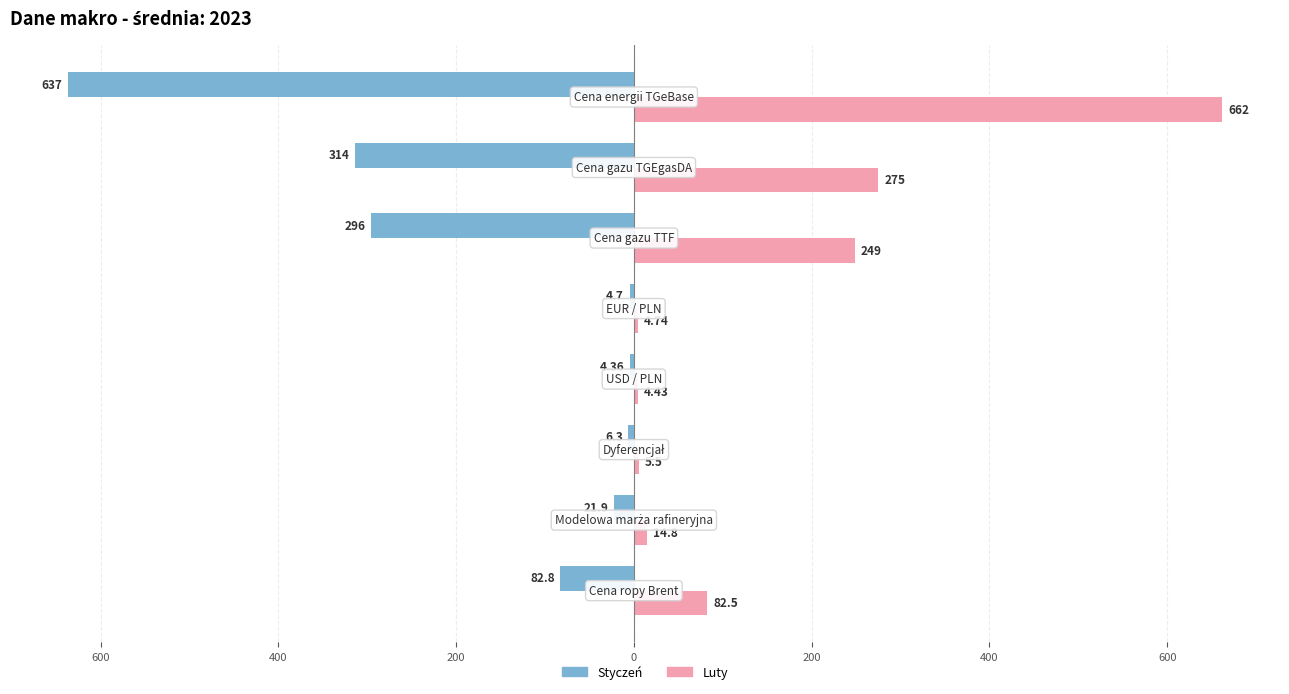

What are all the series names shown in the legend?

Styczeń, Luty